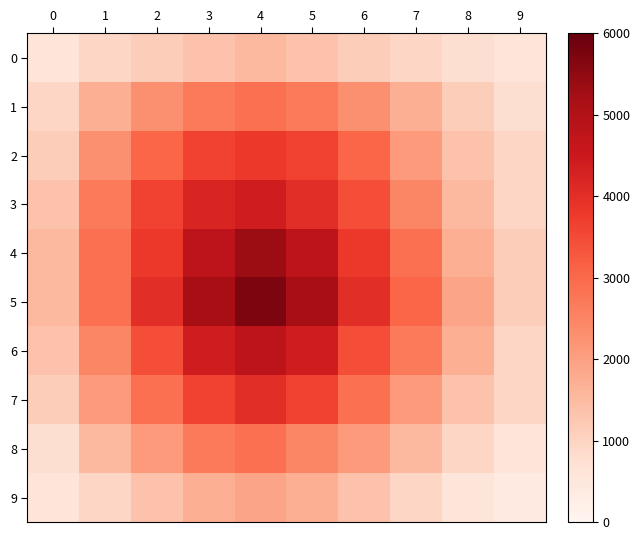

At how many categories does at least one series exceed 1429?

9